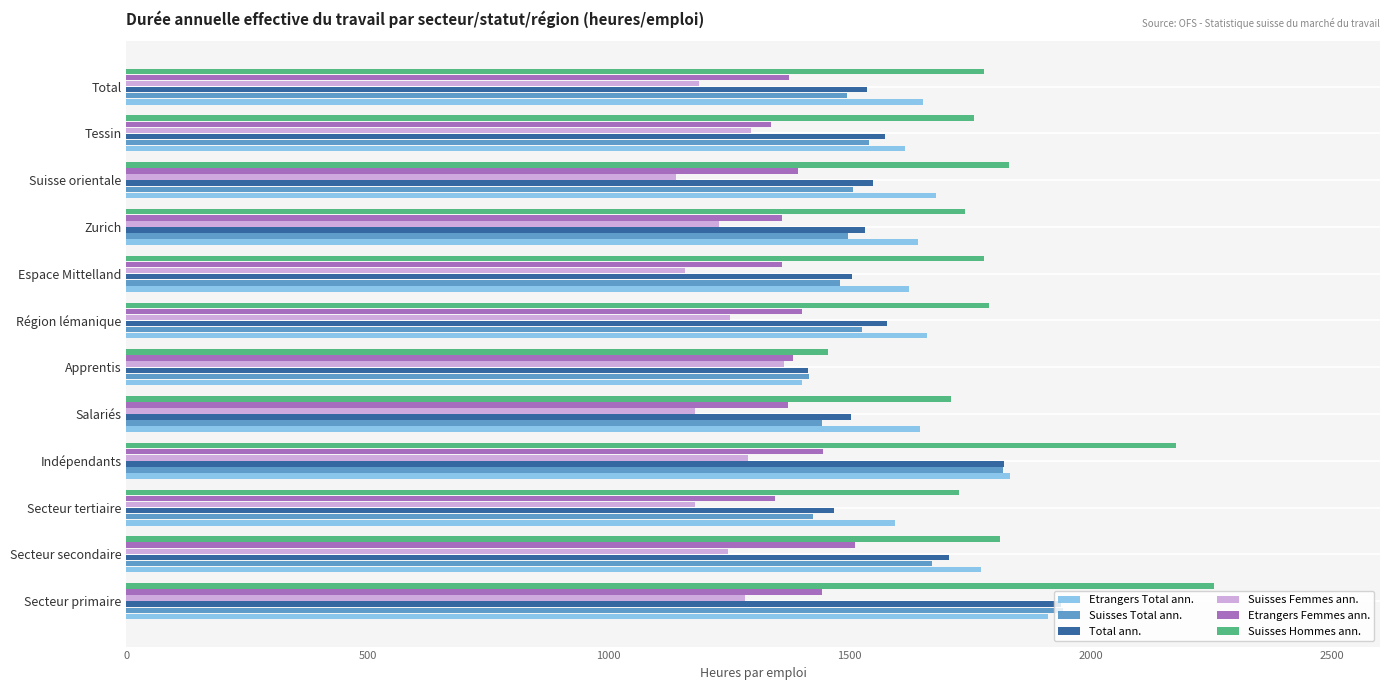

What is the total value across all series at Secteur secondaire?

9718.7